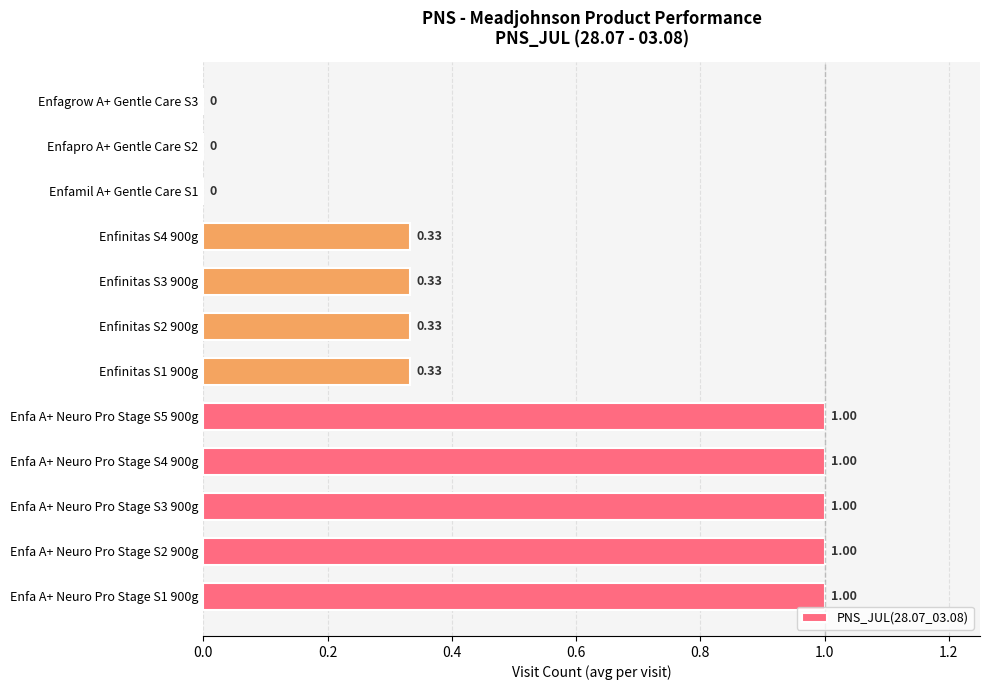

Between Enfa A+ Neuro Pro Stage S2 900g and Enfinitas S1 900g, which is larger?

Enfa A+ Neuro Pro Stage S2 900g